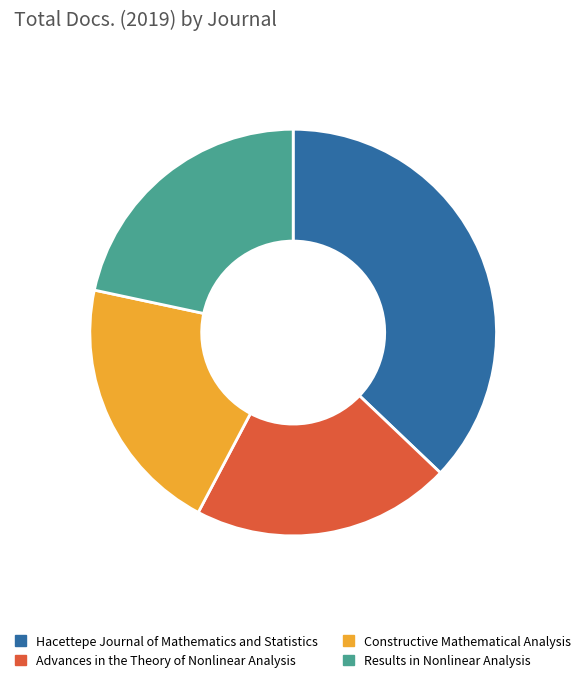

Between Hacettepe Journal of Mathematics and Statistics and Constructive Mathematical Analysis, which is larger?

Hacettepe Journal of Mathematics and Statistics